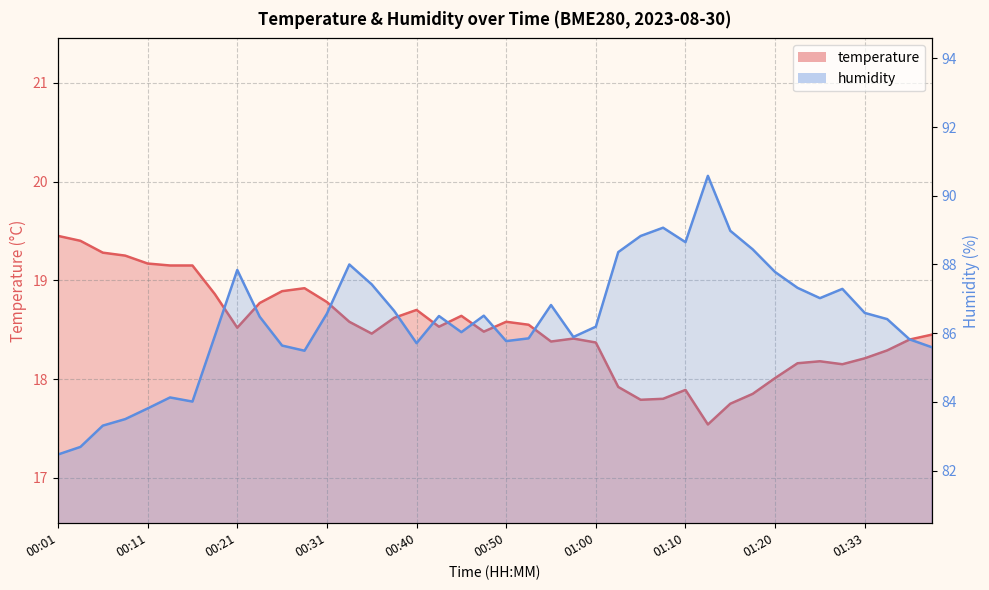

Rank the series by their maximum value, from lowest to highest.

temperature, humidity